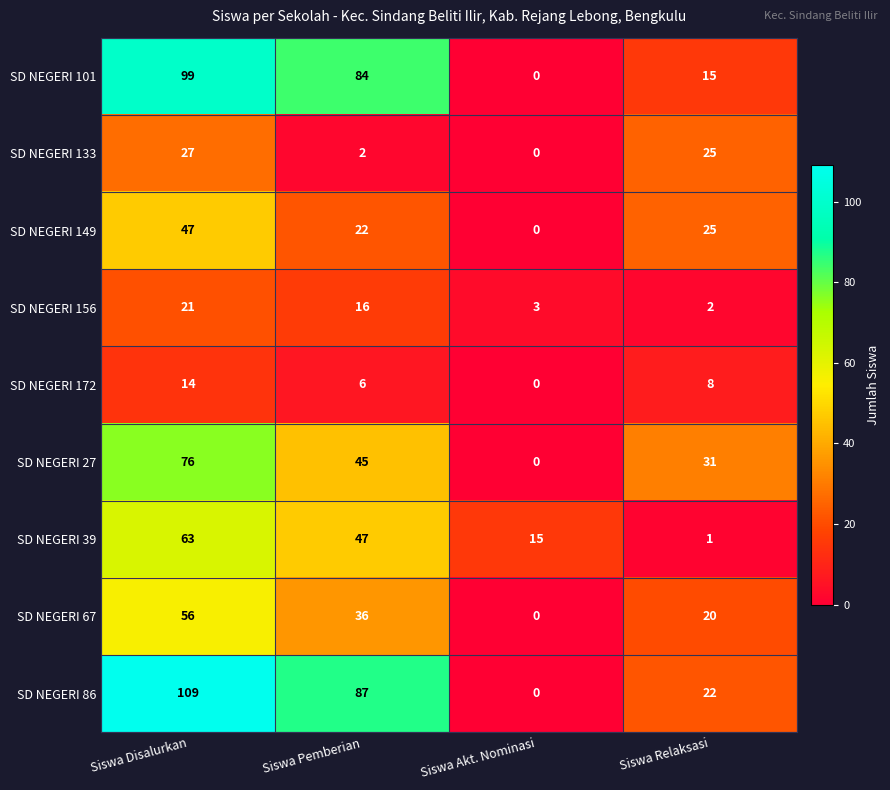

What is the maximum value for SD NEGERI 67?

56